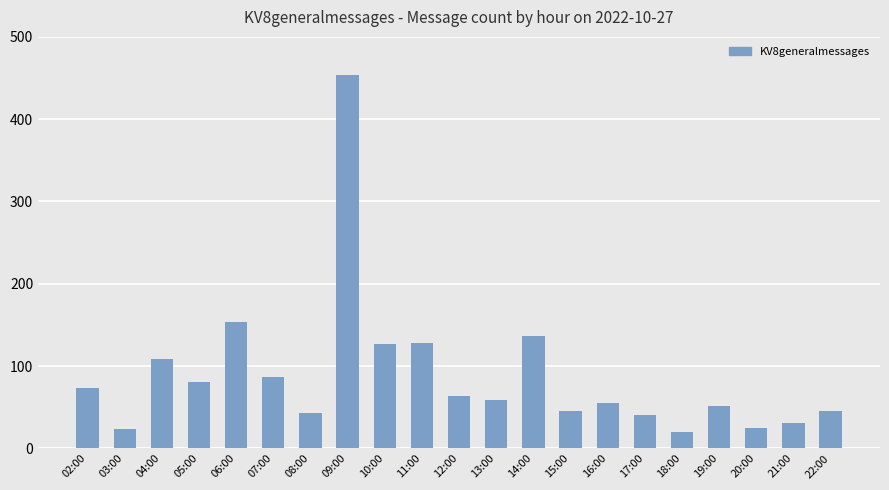

Are the bars horizontal?

No